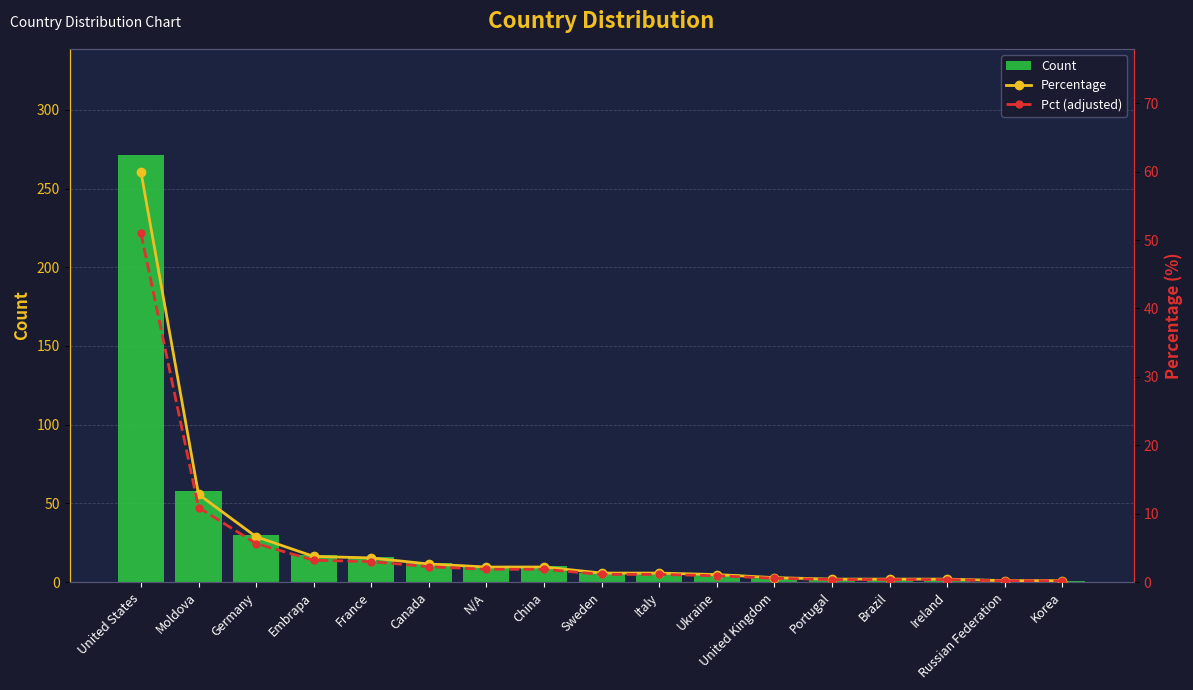

Which series has the largest range (max minus min)?

Count